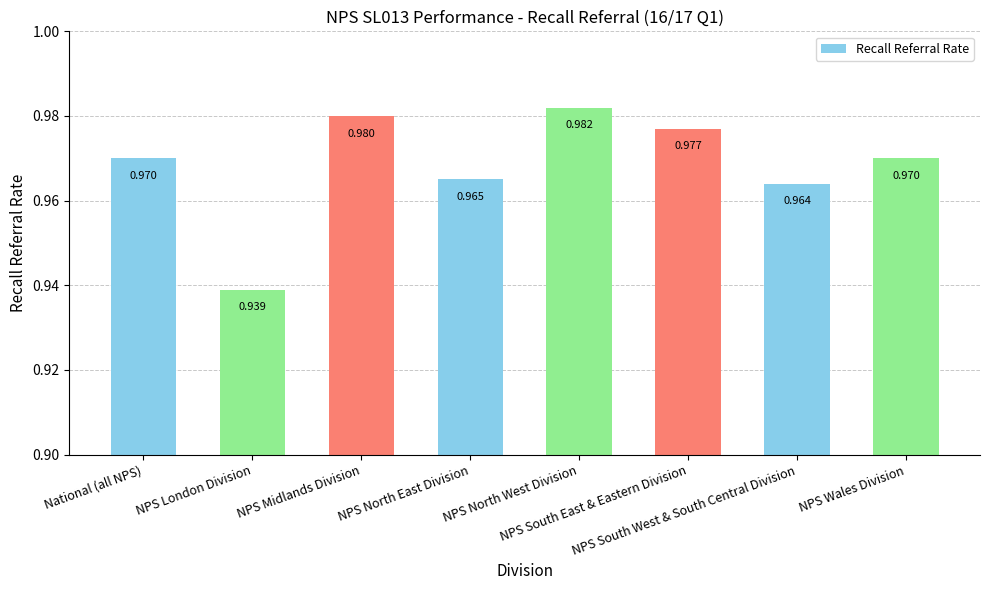

What is the greatest value displayed?

1.0